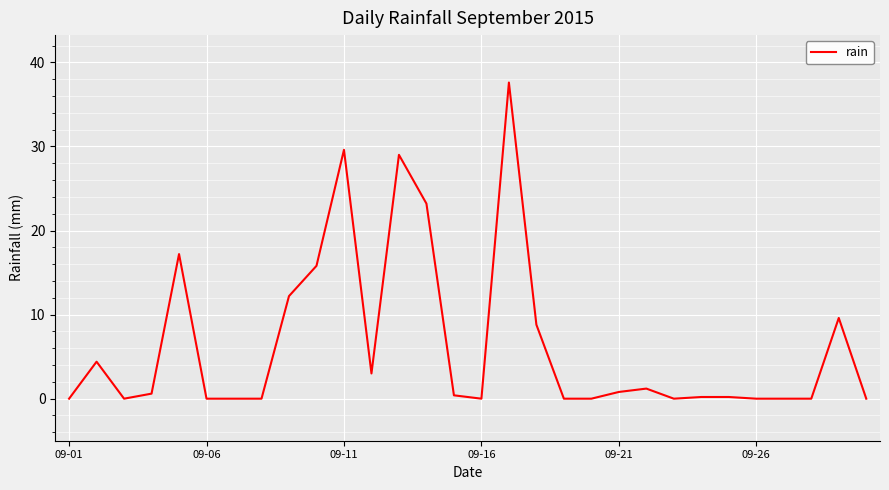

How many distinct data groups are displayed?

1